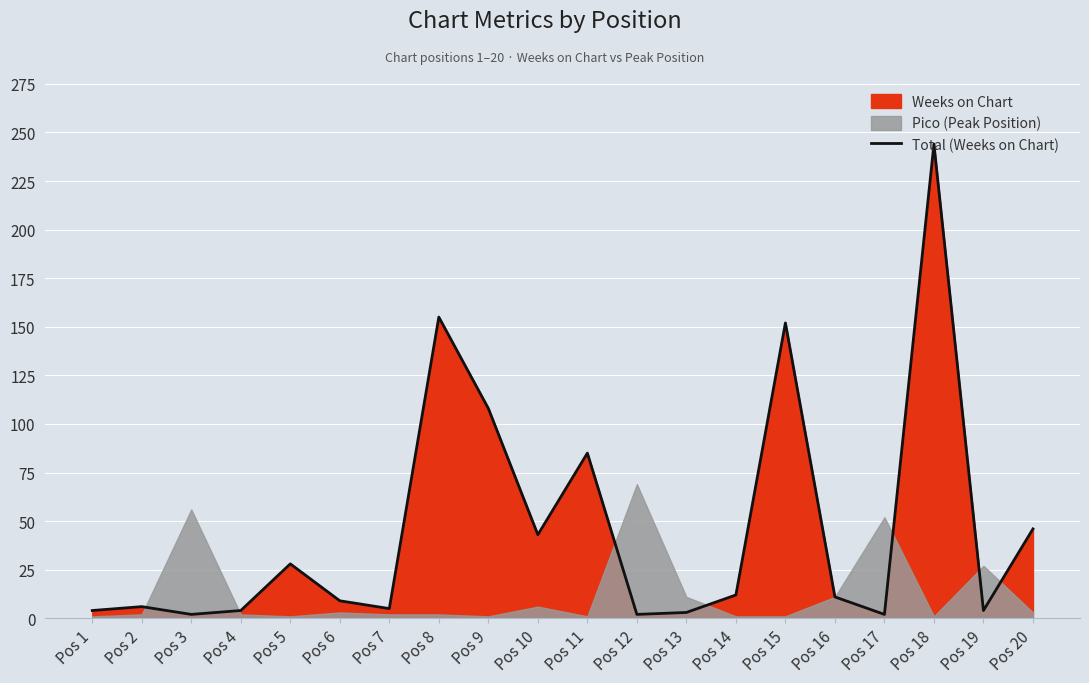

Reading right to left, transcribe all the data shown in this chart.

46	4	244	2	11	152	12	3	2	85	43	108	155	5	9	28	4	2	6	4